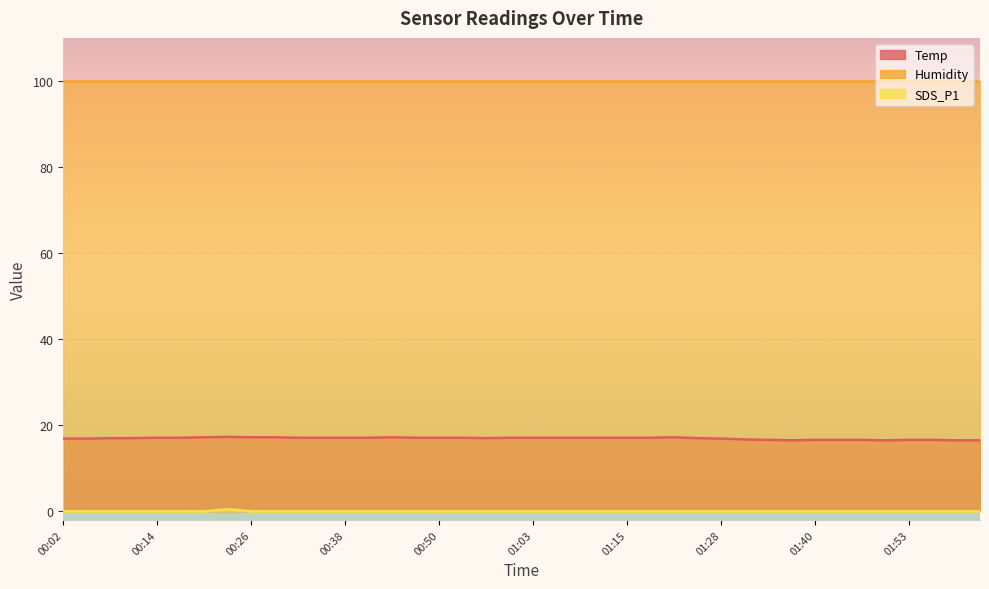

Is it true that Temp equals 16.6 at 01:53?

True